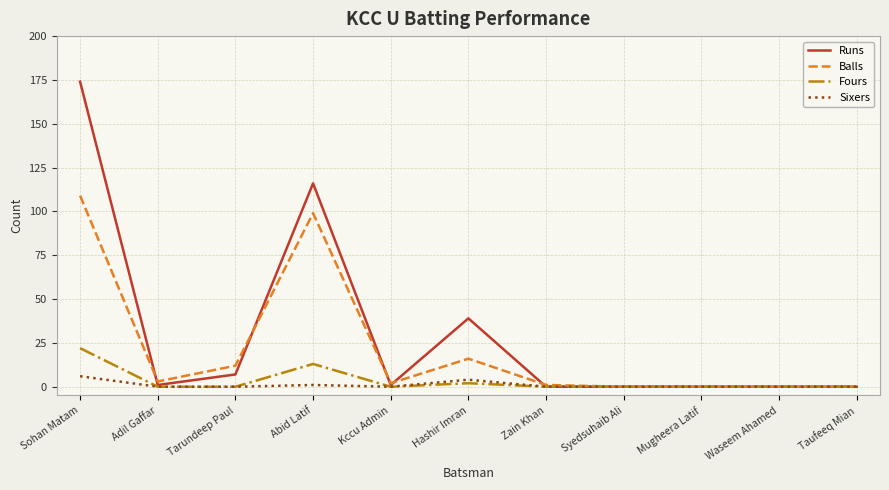

At which label does Balls reach its peak?

Sohan Matam